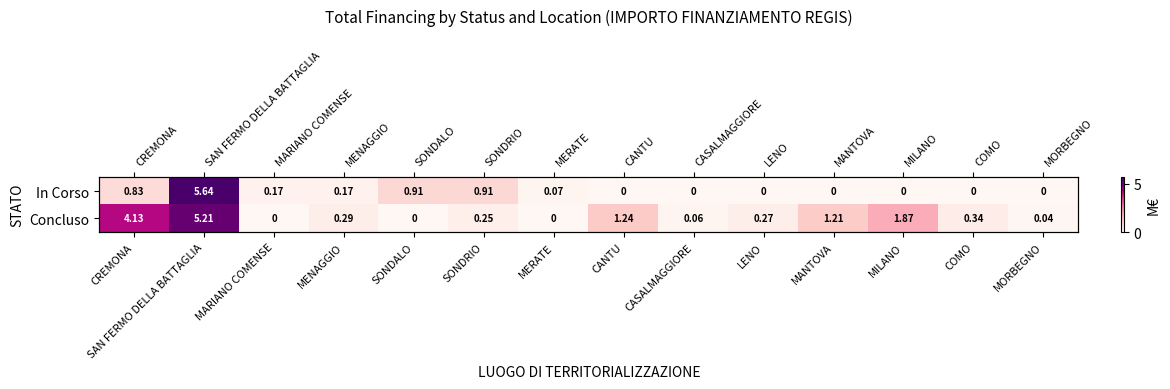

How many categories are shown in the chart?

14